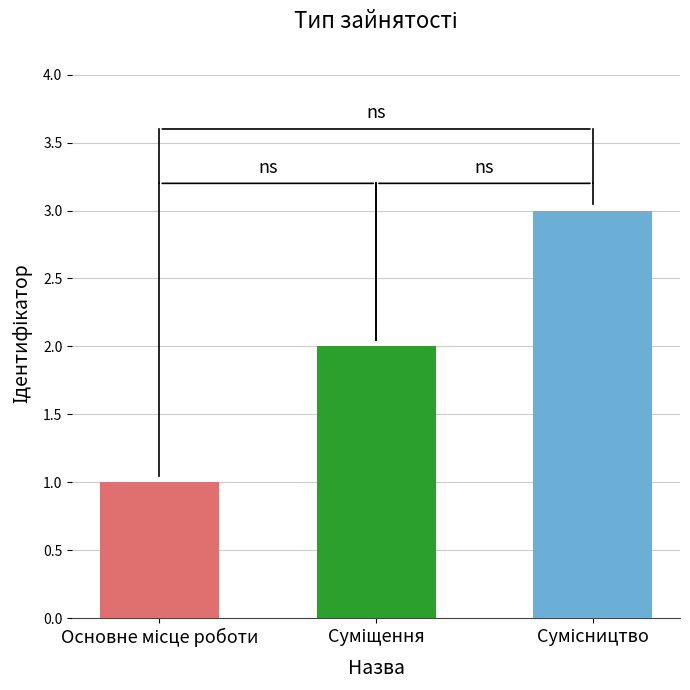

What is the sum of all values?

6